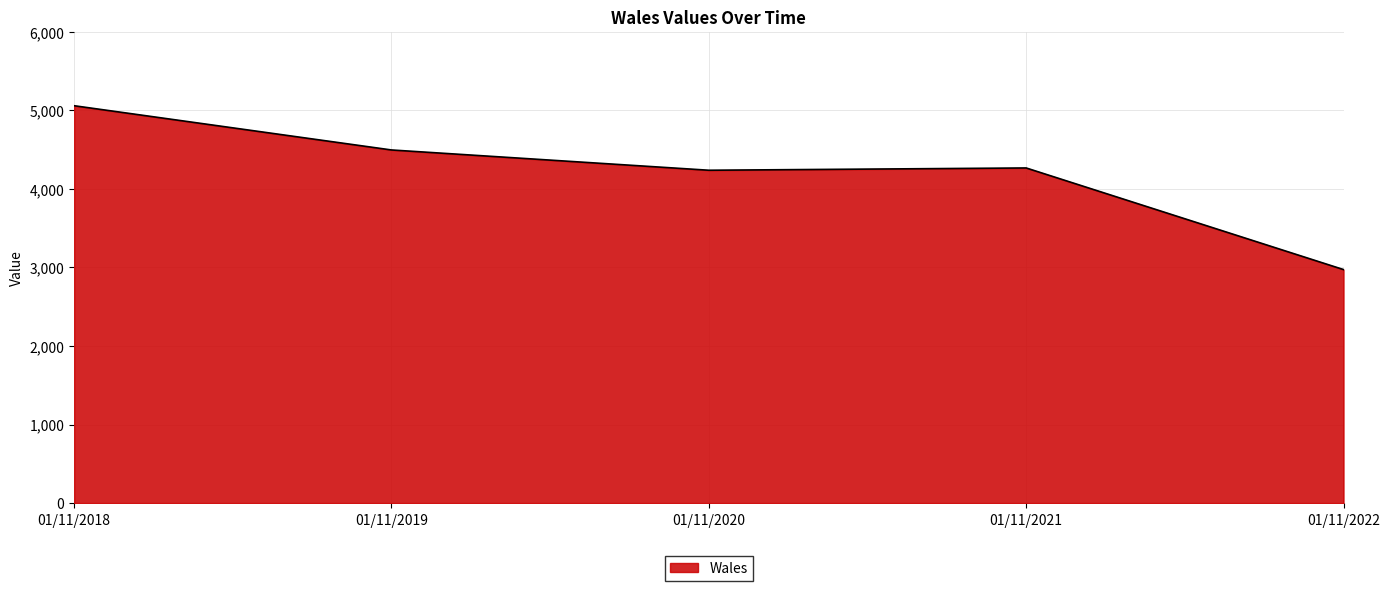

At which label is the value closest to 4014?

01/11/2020